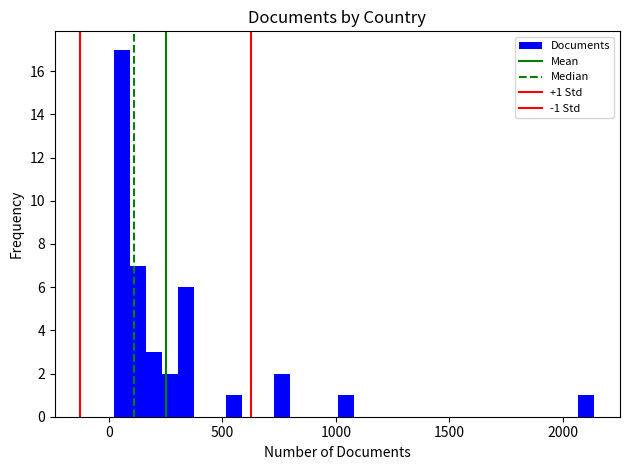

Around what value on the x-axis is the tallest bar? Give the approximate position of its centre, as read against the axis.

50